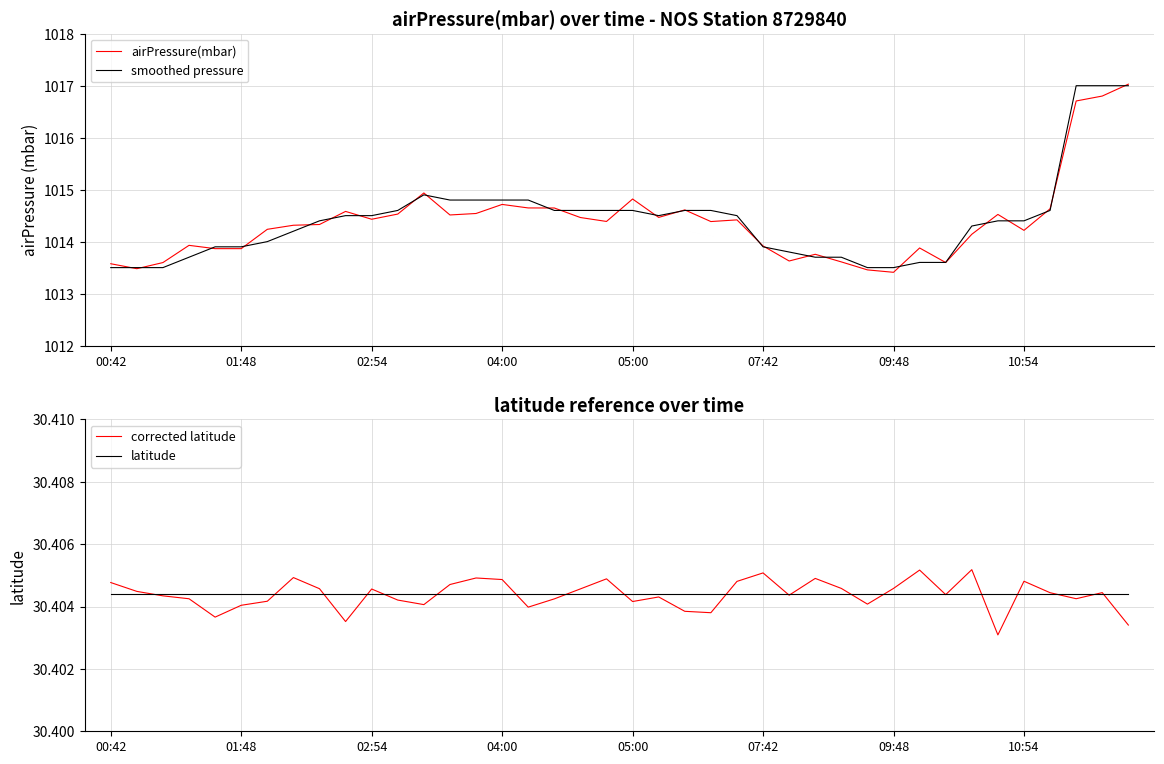

True or false: smoothed pressure has a value of 1014.4 at 8.

True